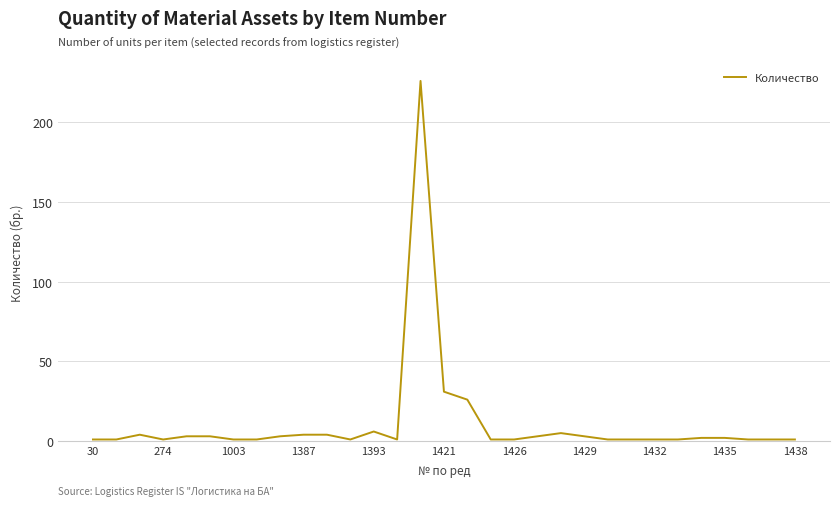

What is the difference between the second highest and second lowest values?

30